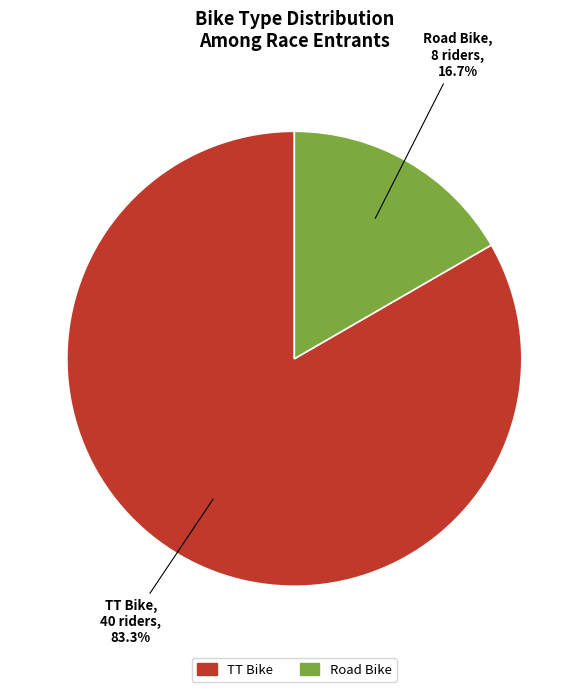

To the nearest percent, what is the difference between the Road Bike and TT Bike slice percentages?

67%